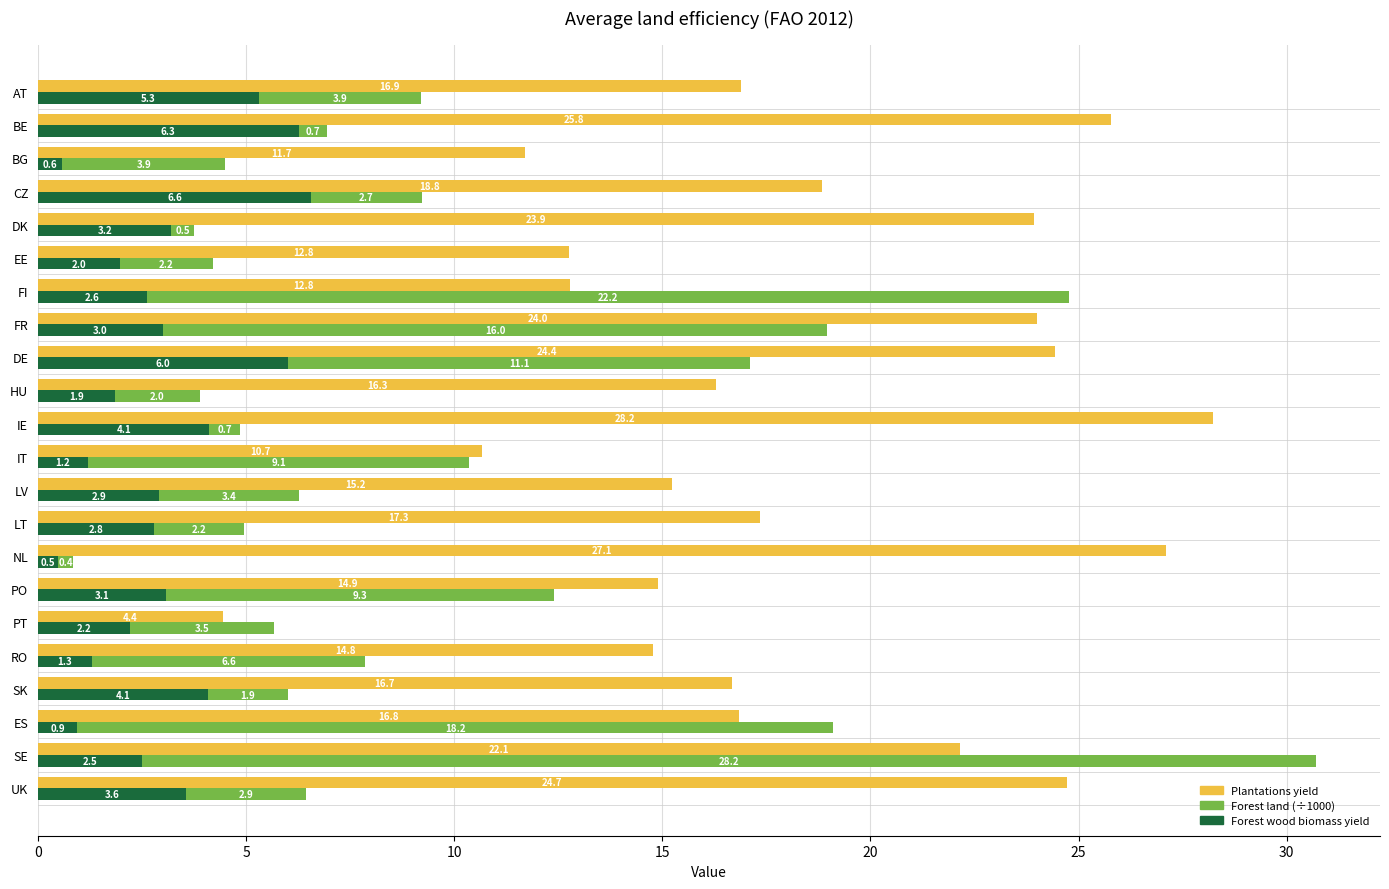

Rank the series by their maximum value, from highest to lowest.

Plantations yield, Forest land (x1000 ha /1000), Forest wood biomass yield